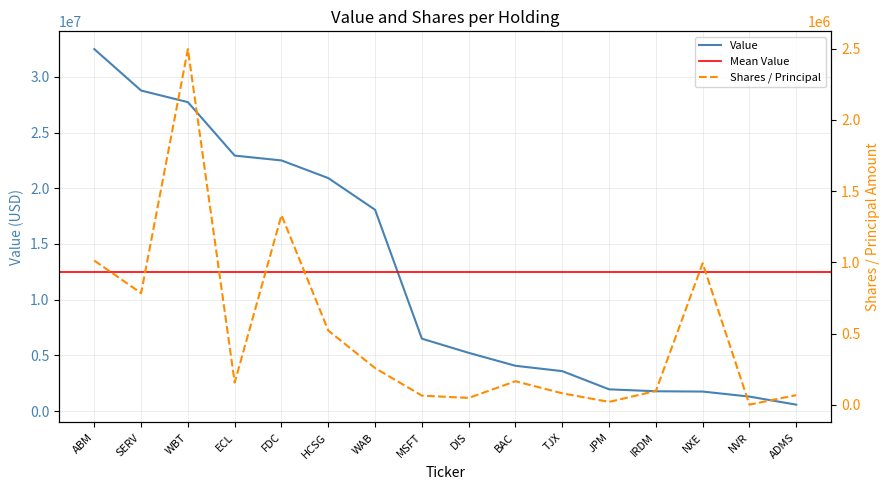

Does the chart display data point markers on the line(s)?

No